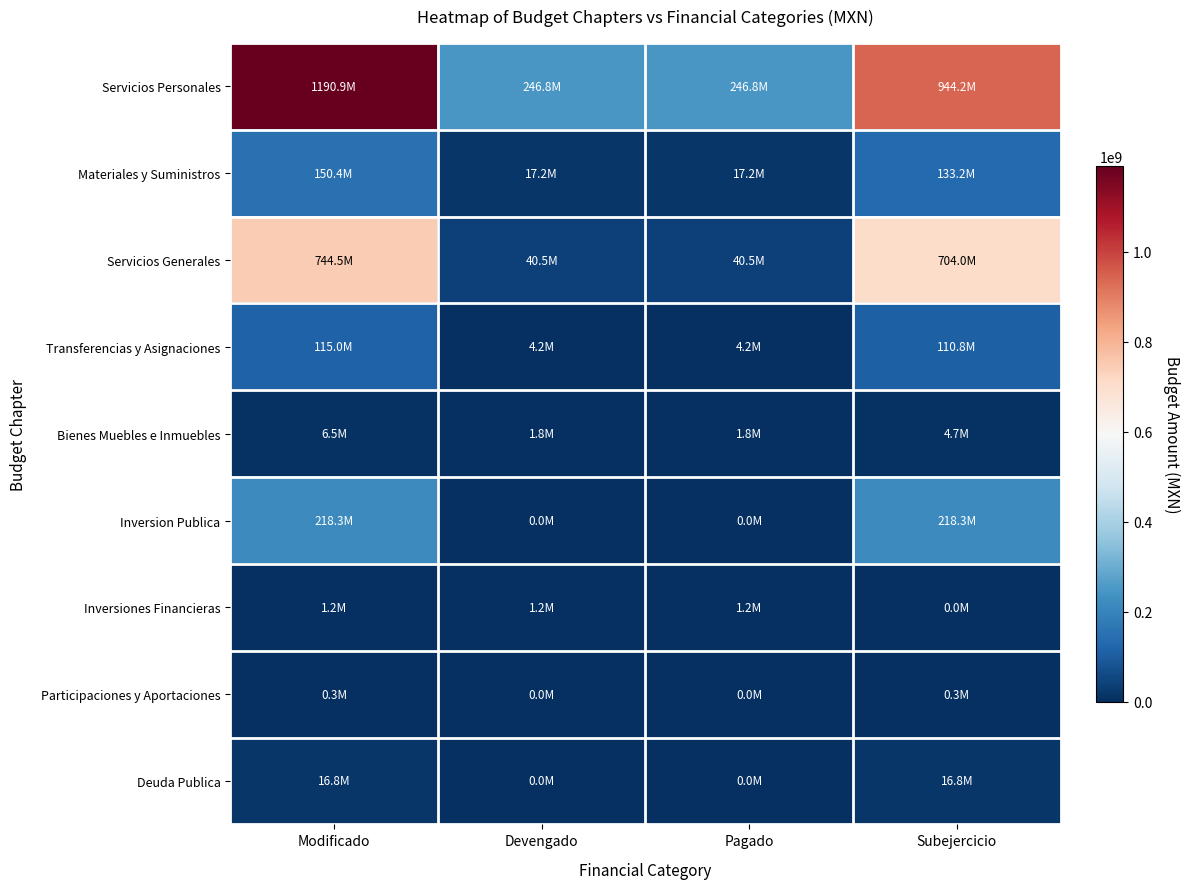

What is the maximum value shown in the chart?

1190934253